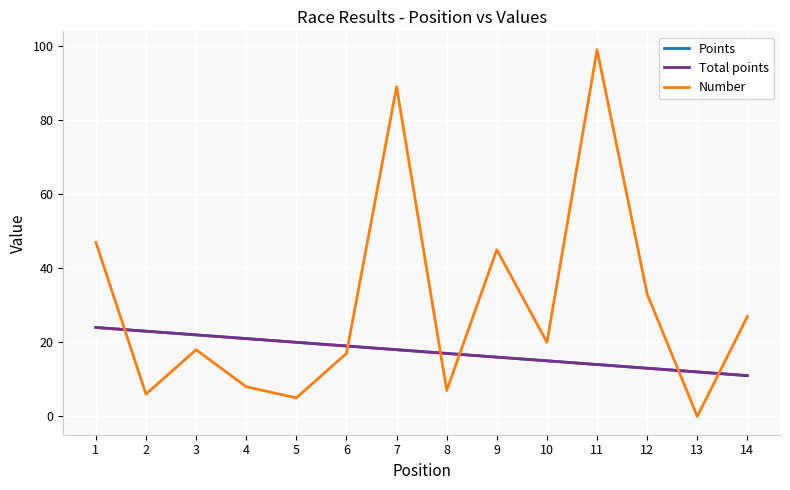

How many times do Points and Number cross each other?

6